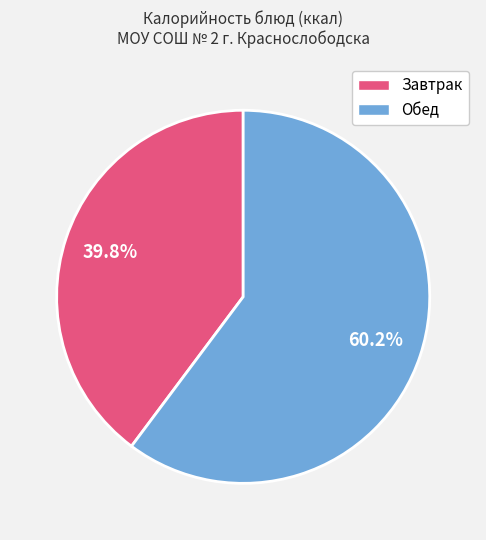

How many segments does this pie chart have?

2